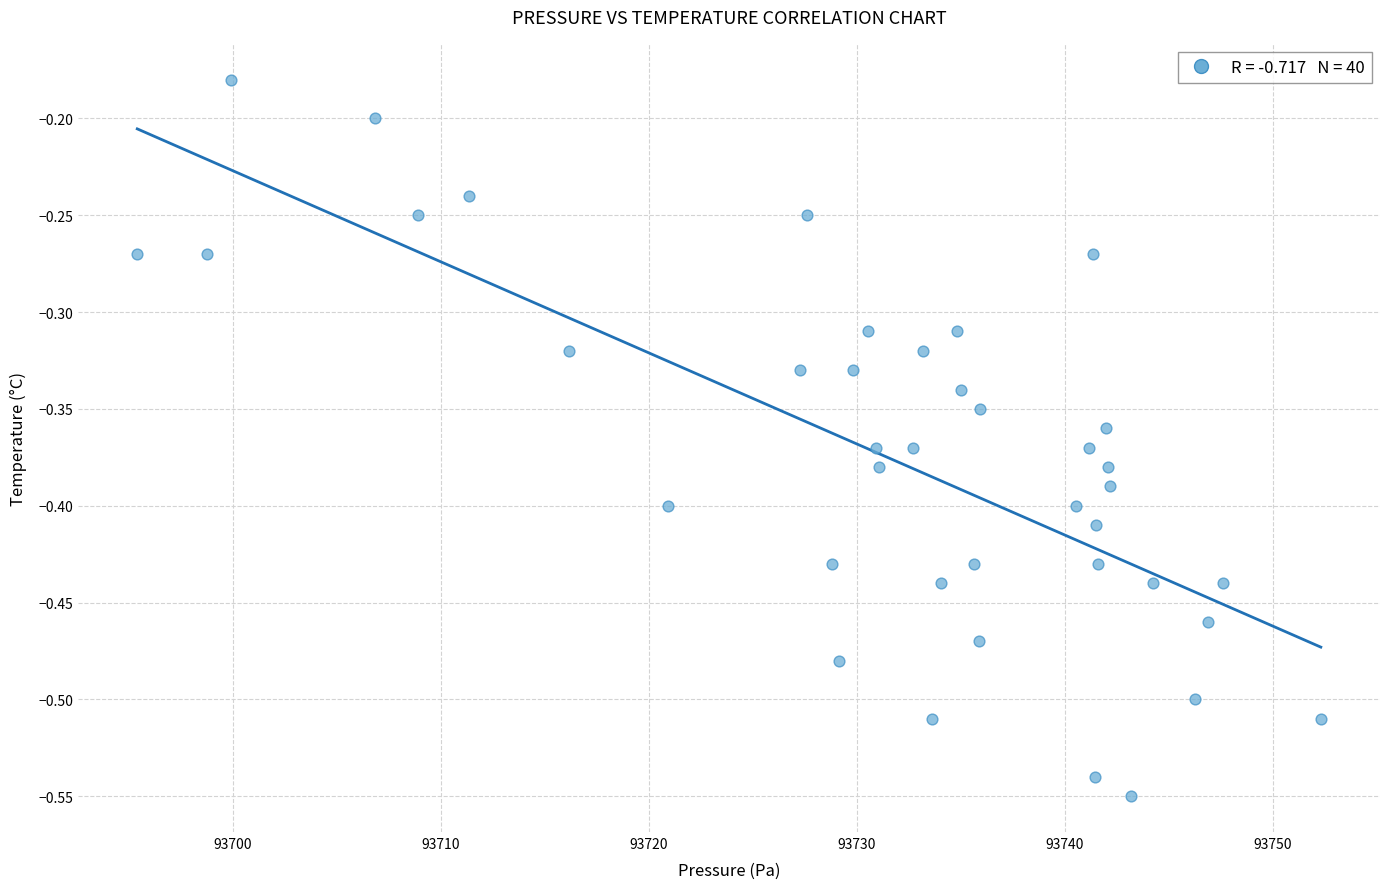

What is the range of X values (max minus min)?

56.9